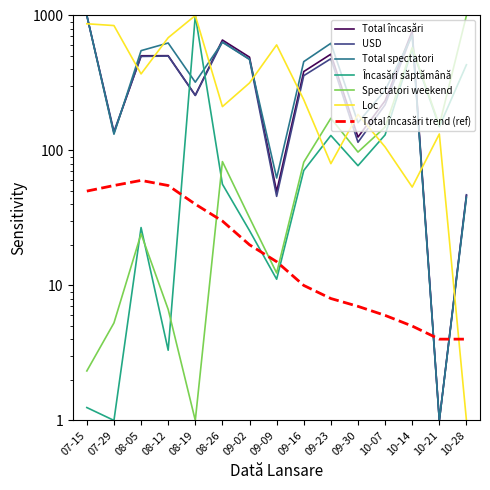

How many distinct data groups are displayed?

6